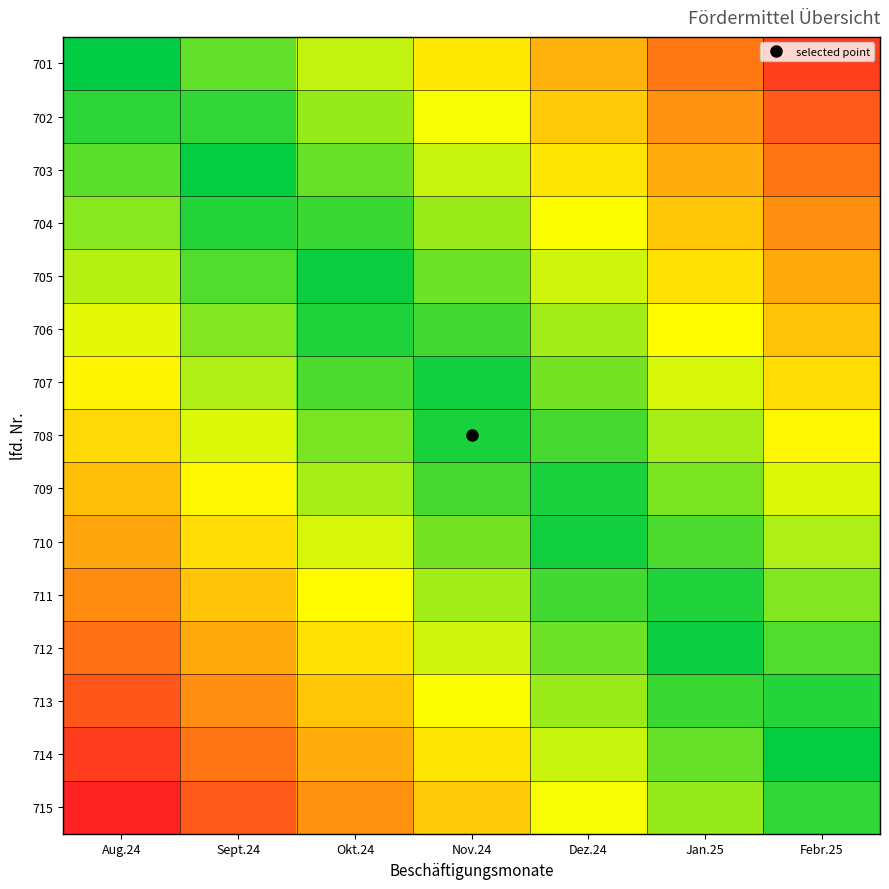

At which category is the sum across all series the highest?

Aug.24